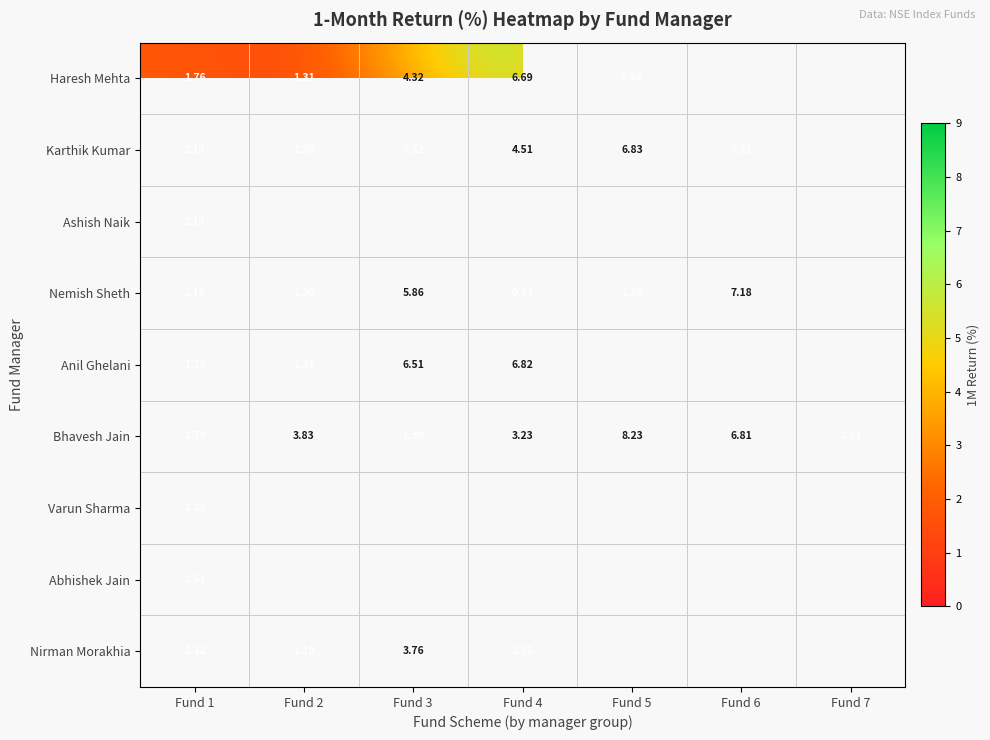

At which label is Karthik Kumar closest to 3?

Fund 1